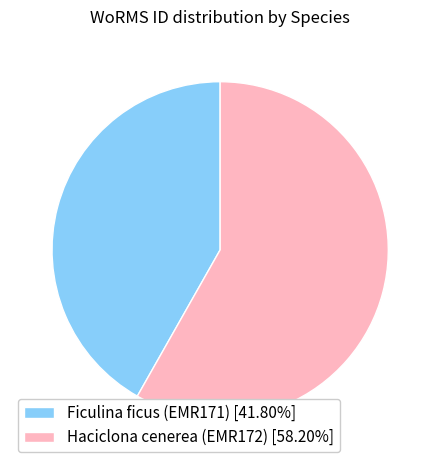

Rank the categories by value from highest to lowest.

Haciclona cenerea (EMR172), Ficulina ficus (EMR171)